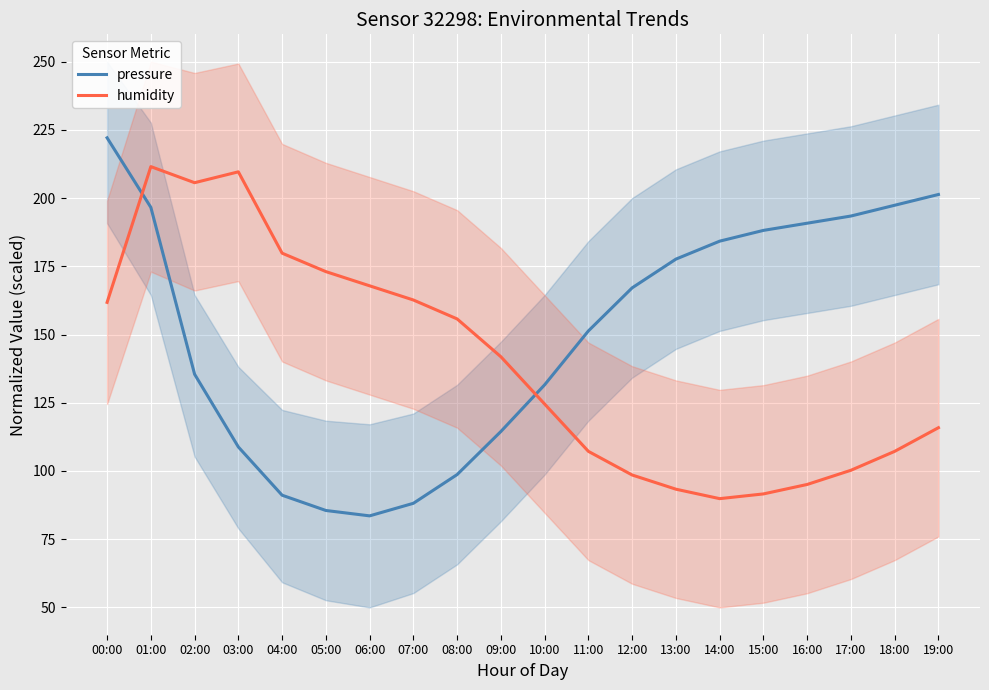

What position from the right is 16:00?

4